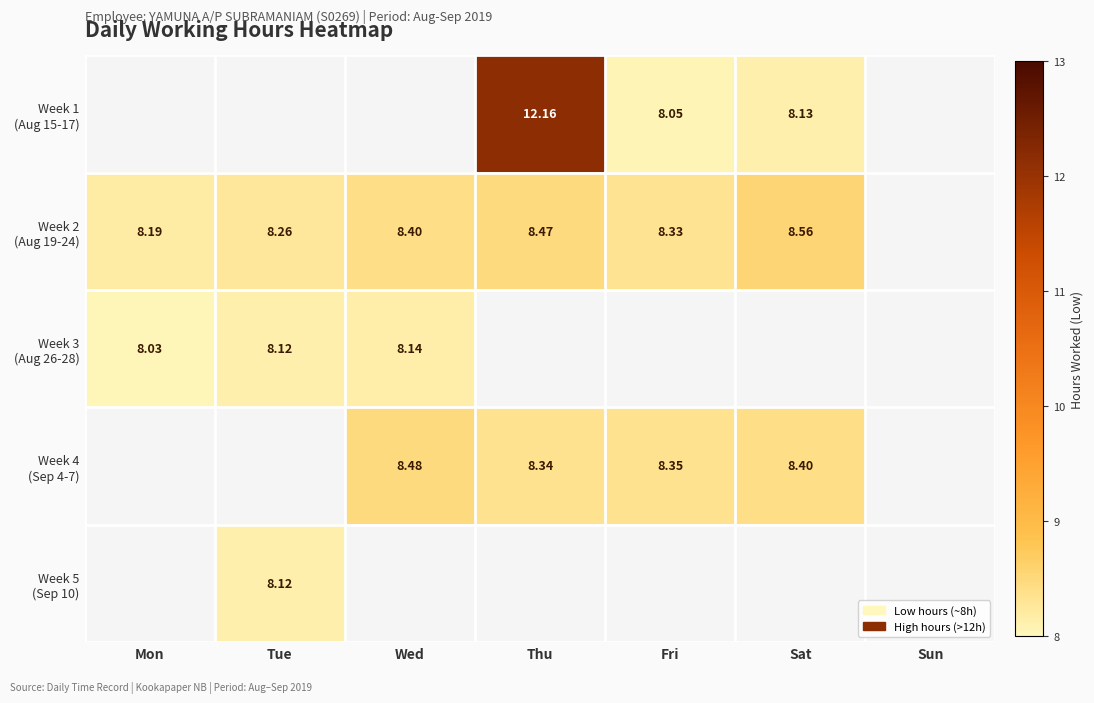

The value of Week 2 (Aug 19-24) at Tue is 1.9. True or false?

False